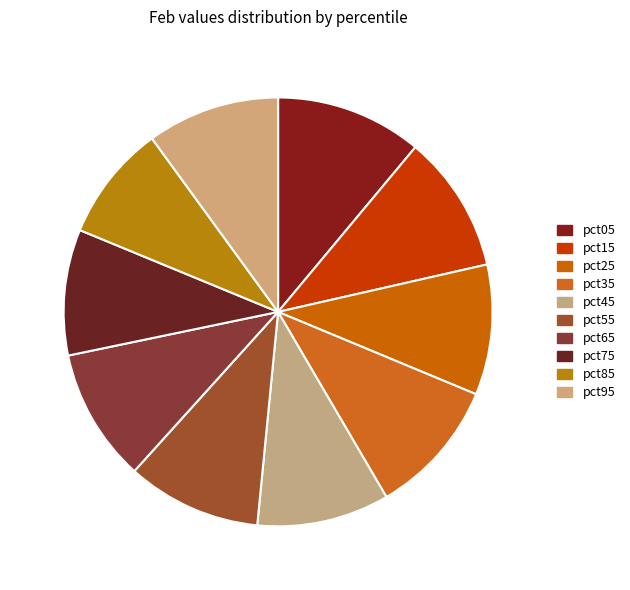

How many slices are in this pie chart?

10